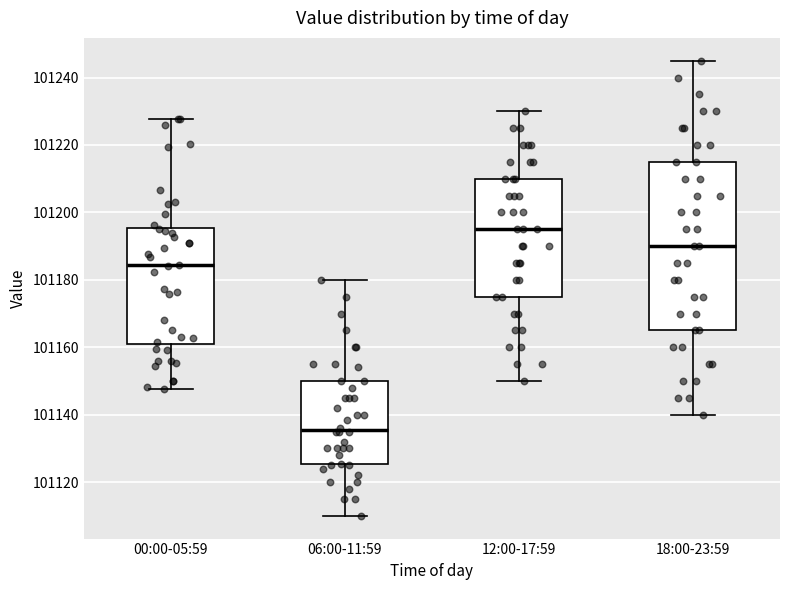

Which box's median line is the lowest?

06:00-11:59